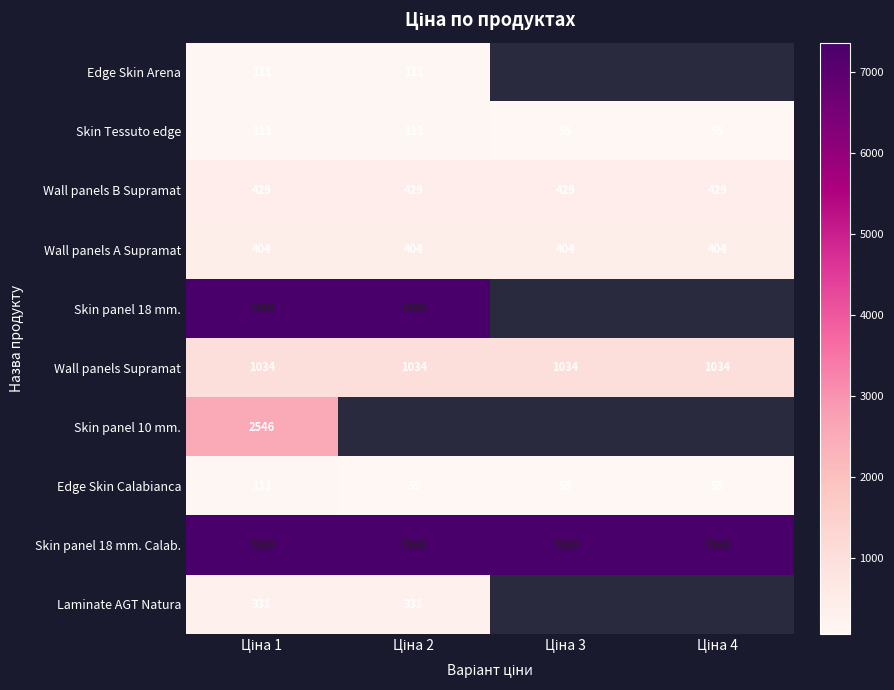

Is it true that Edge Skin Calabianca equals 55.3 at Ціна 2?

True